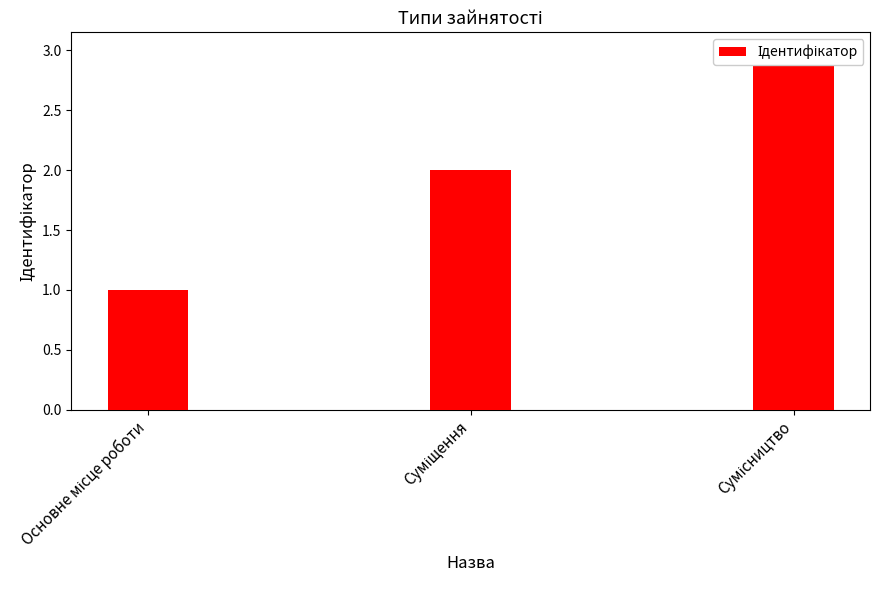

How many distinct data groups are displayed?

1